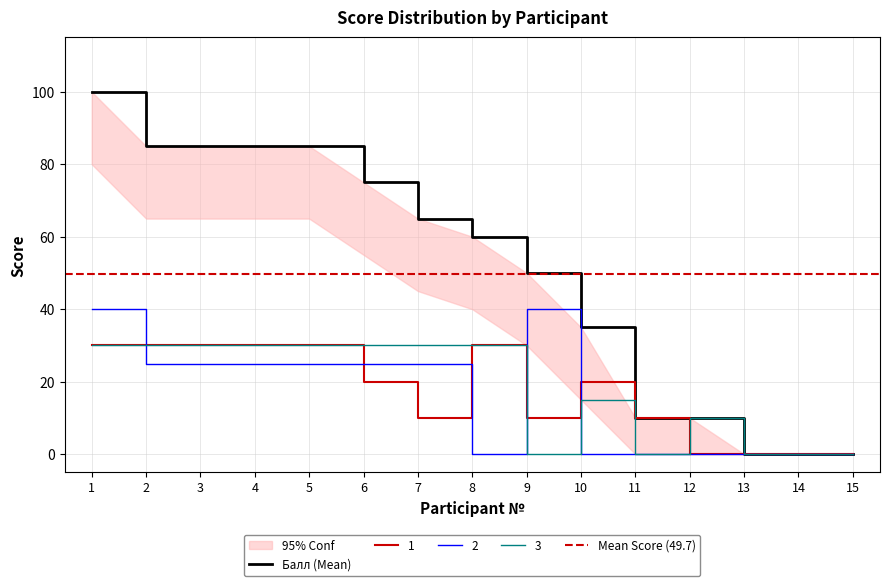

Where does the 2 series first go above 25?

1